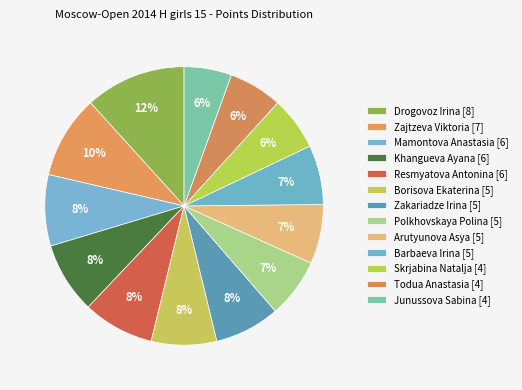

Count the number of slices in the pie.

13